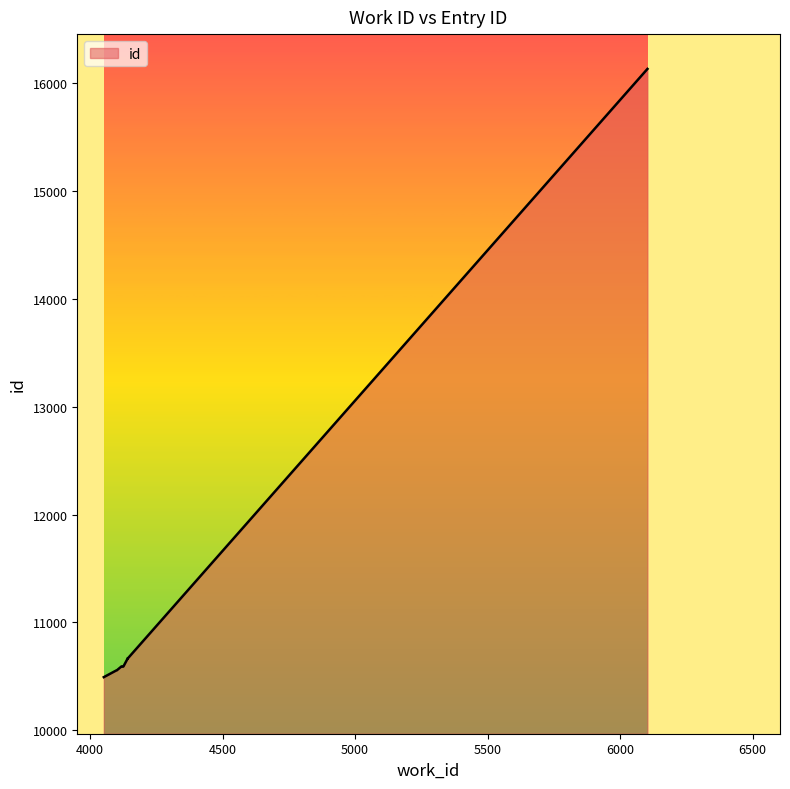

What is the label of the 5th point from the right?

4119